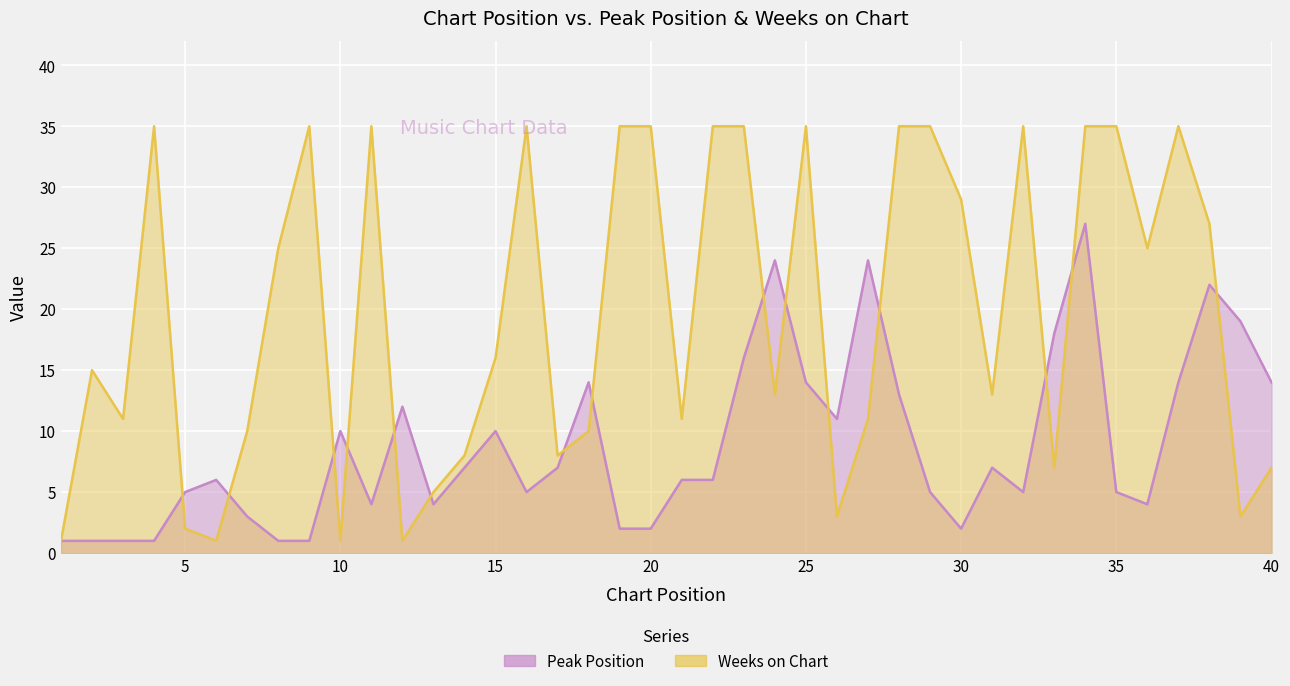

What is the value of the Peak Position point at the 8th from the left?

1